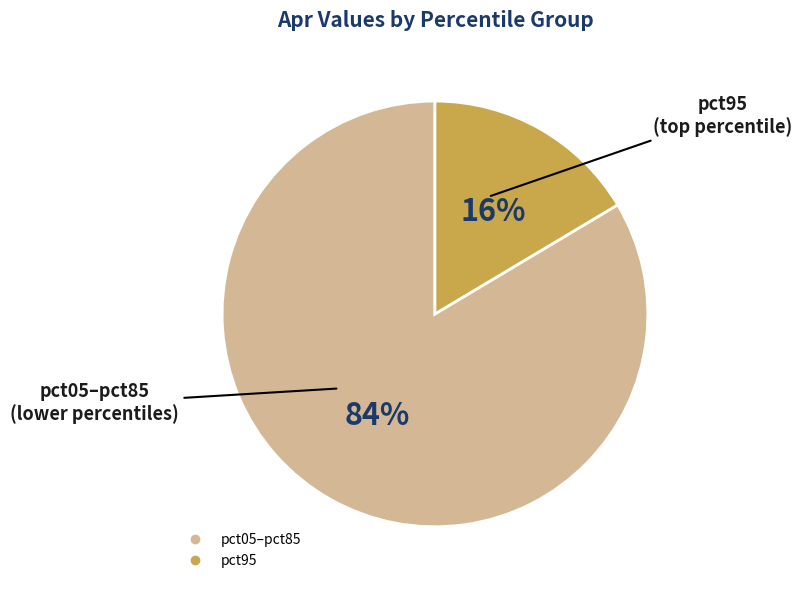

Is there a majority slice in this chart?

Yes